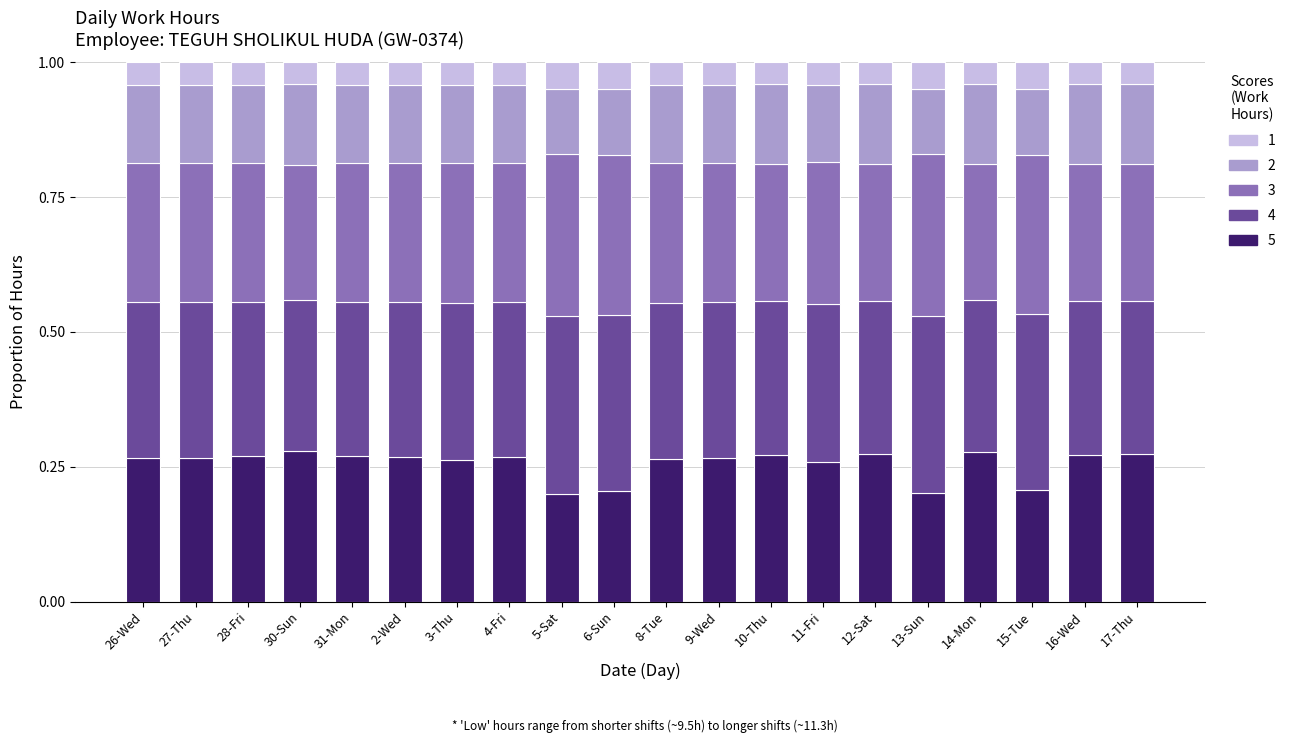

How many bars are there in total?

20